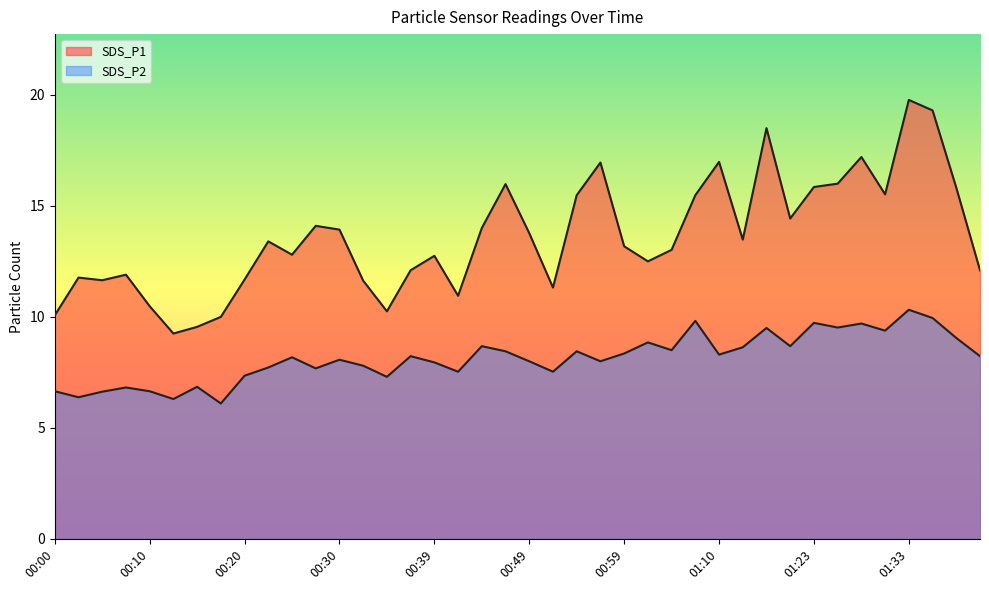

List the series in order of their peak value, lowest first.

SDS_P2, SDS_P1